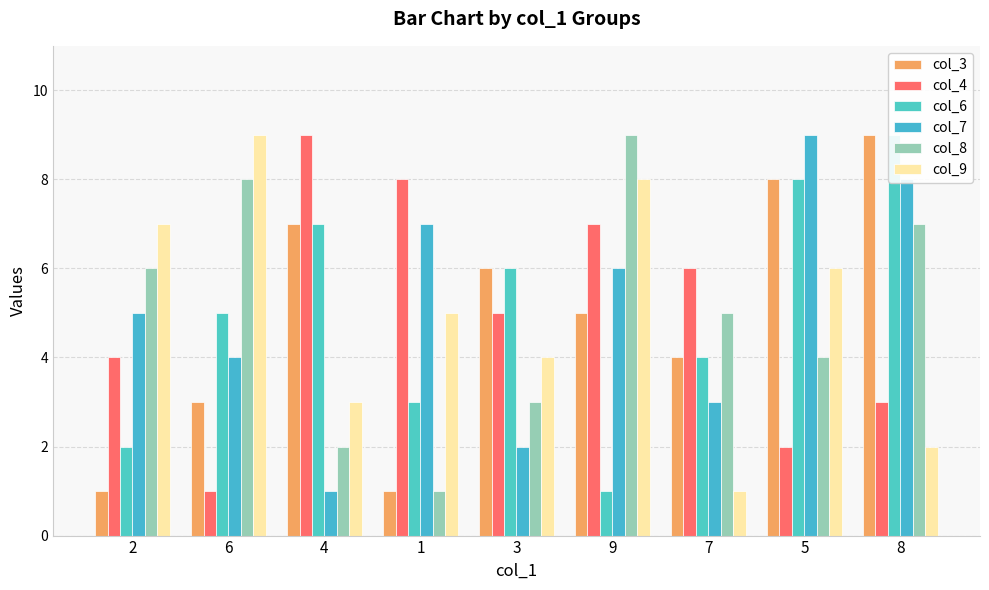

What is the highest value of the col_3 series?

9